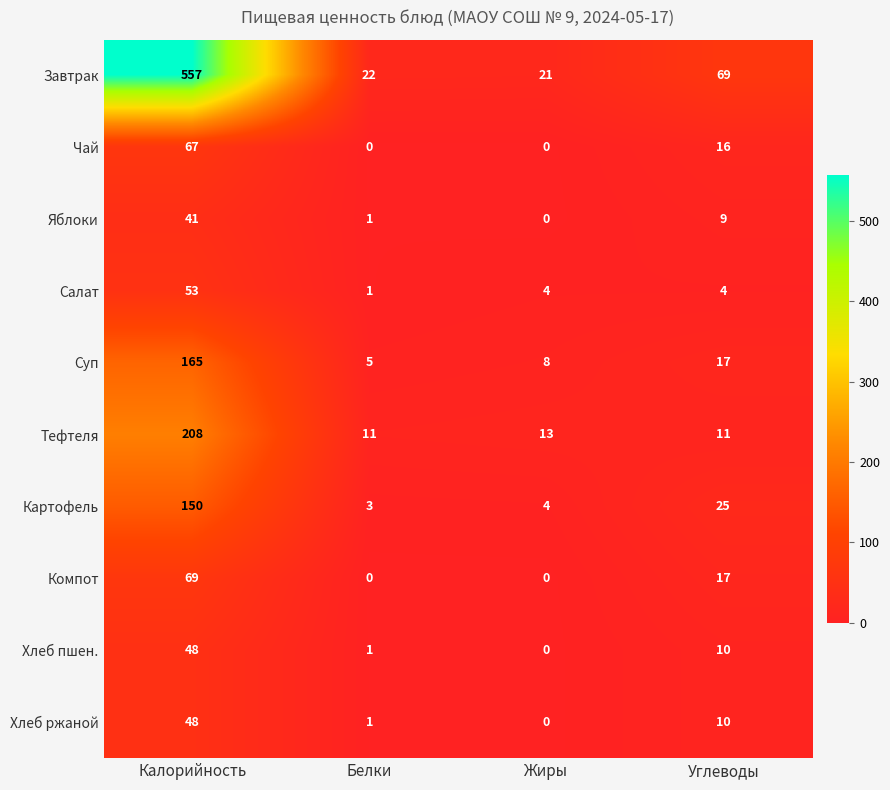

Rank the categories by Хлеб пшен. value from lowest to highest.

Жиры, Белки, Углеводы, Калорийность